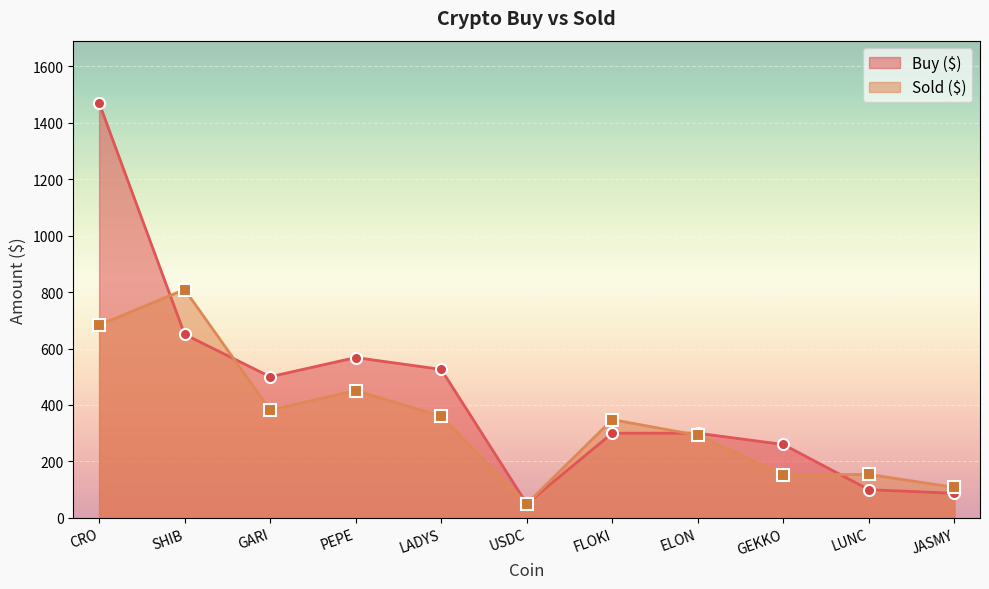

The value of Buy ($) at JASMY is 87. True or false?

True